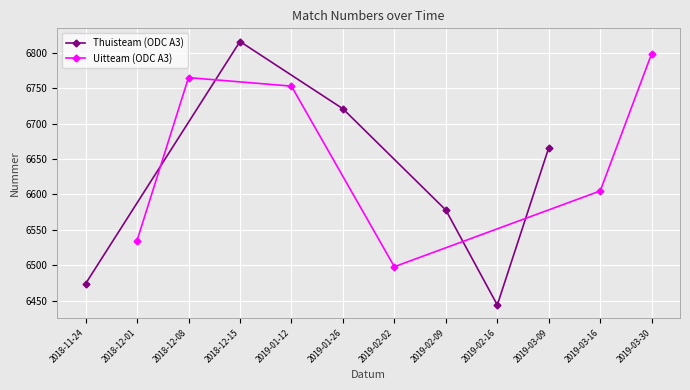

What is the difference between the second highest and minimum values in the Uitteam (ODC A3) series?

267